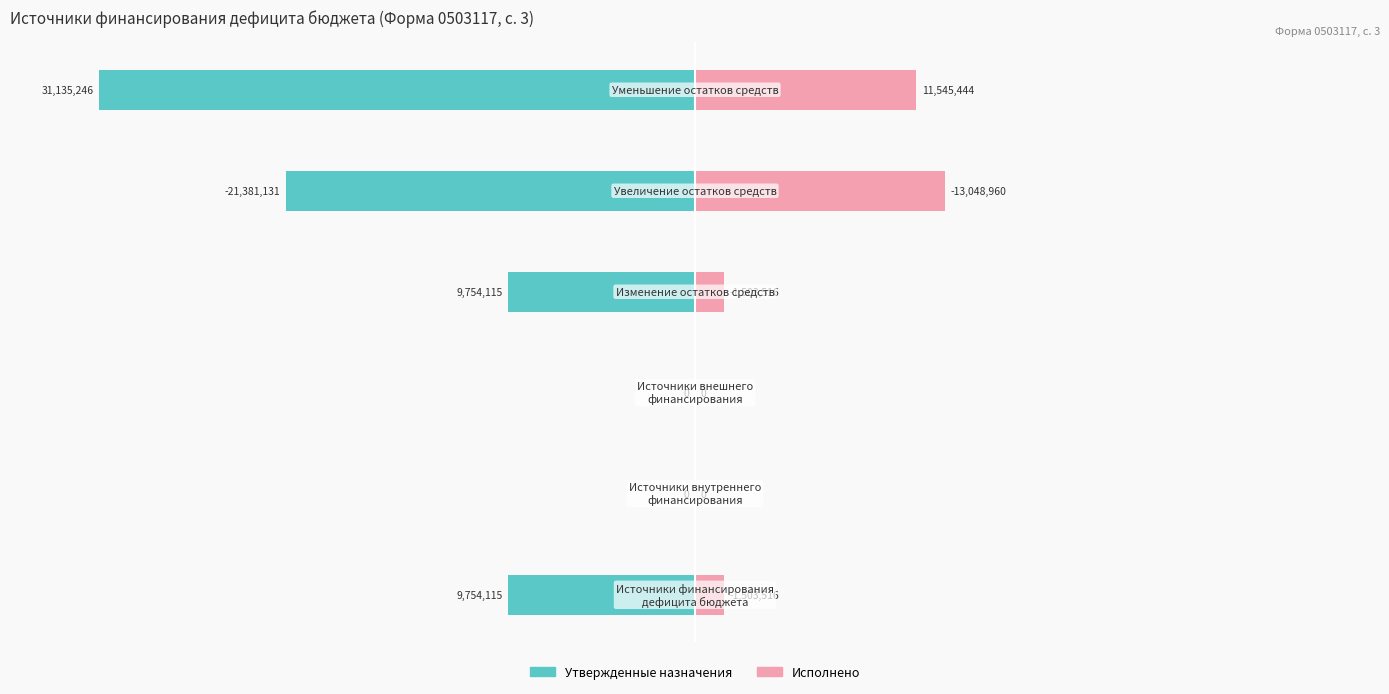

Between 2 and 3, which is larger?

2